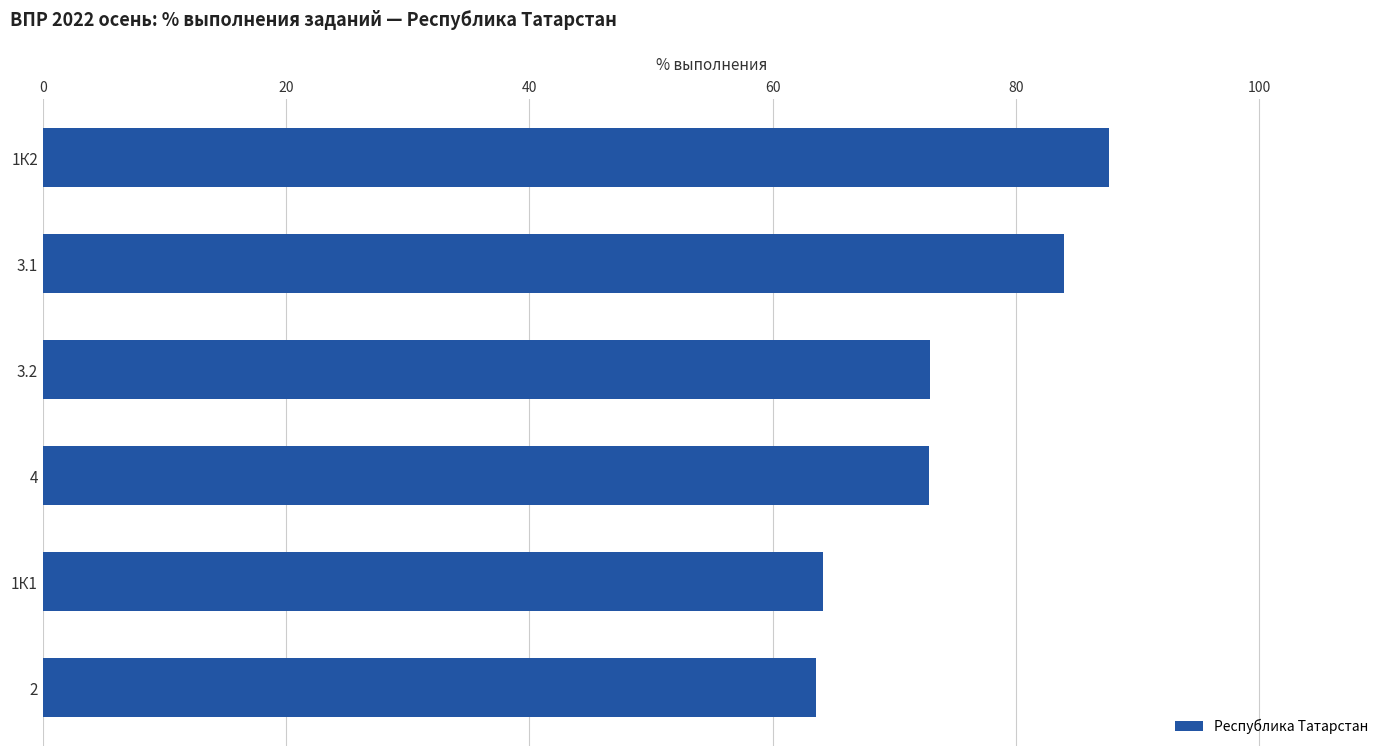

What is the label of the 2nd bar from the bottom?

1К1